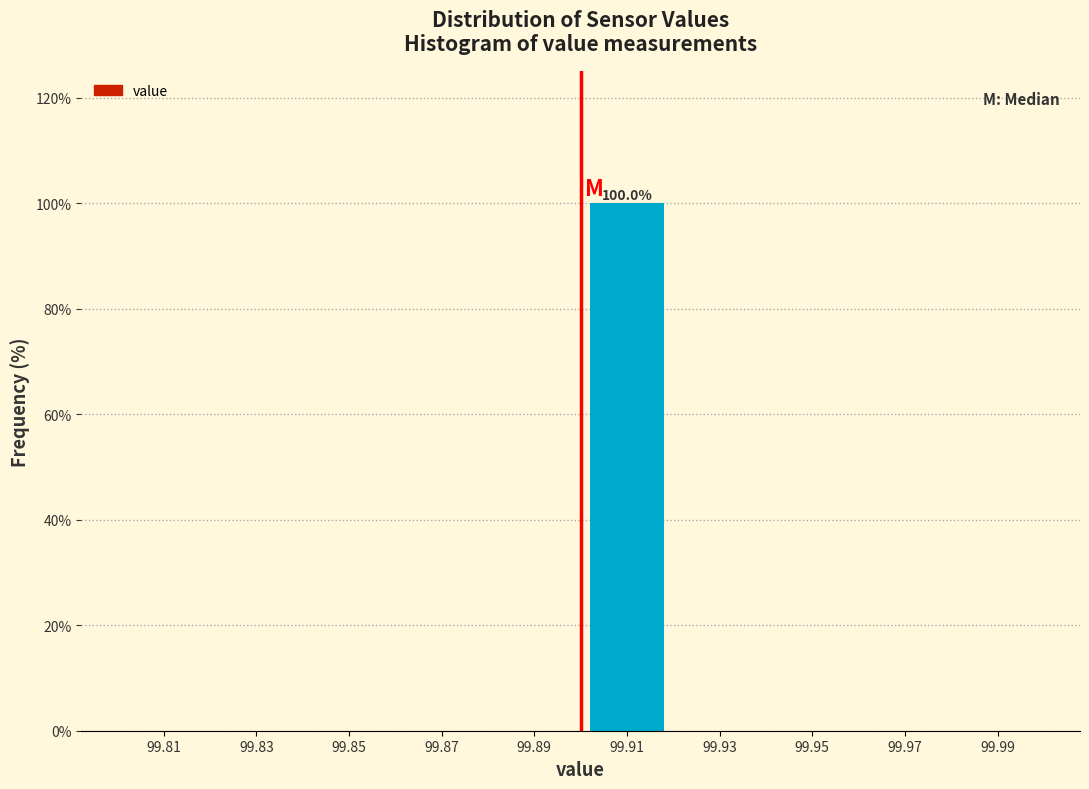

Over which range of the x-axis is the bar tallest?

99.90 to 99.92